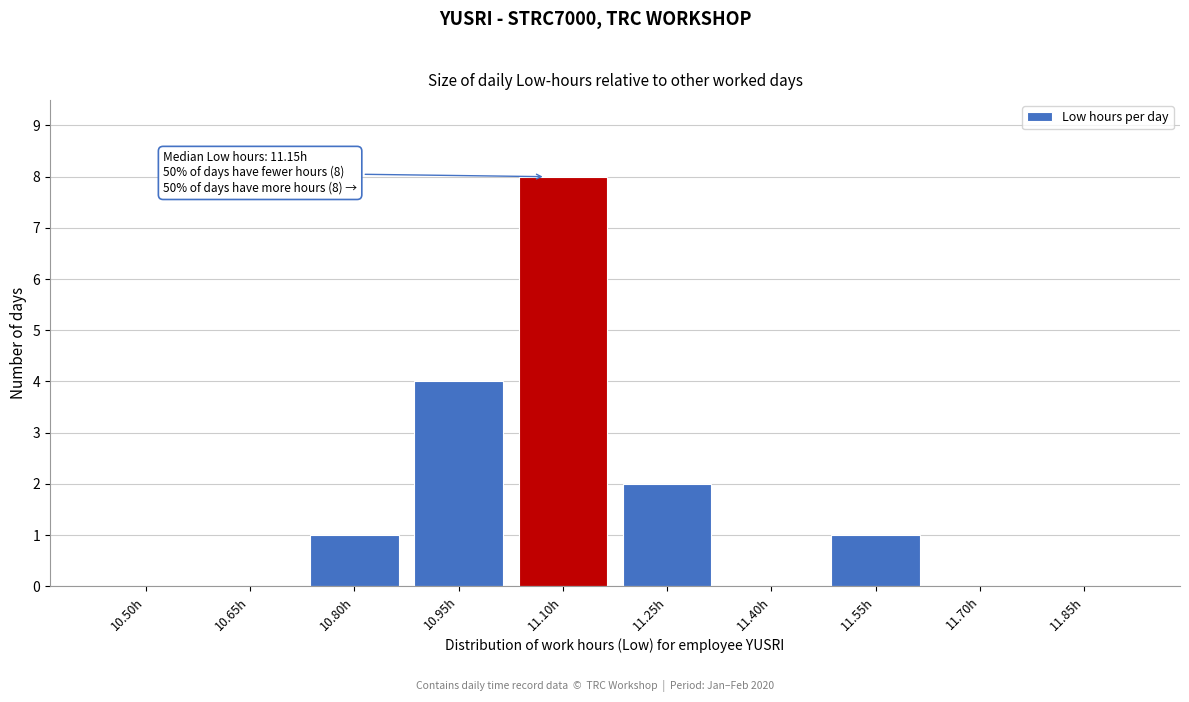

Reading right to left, transcribe all the data shown in this chart.

11.85h=0	11.70h=0	11.55h=1	11.40h=0	11.25h=2	11.10h=8	10.95h=4	10.80h=1	10.65h=0	10.50h=0